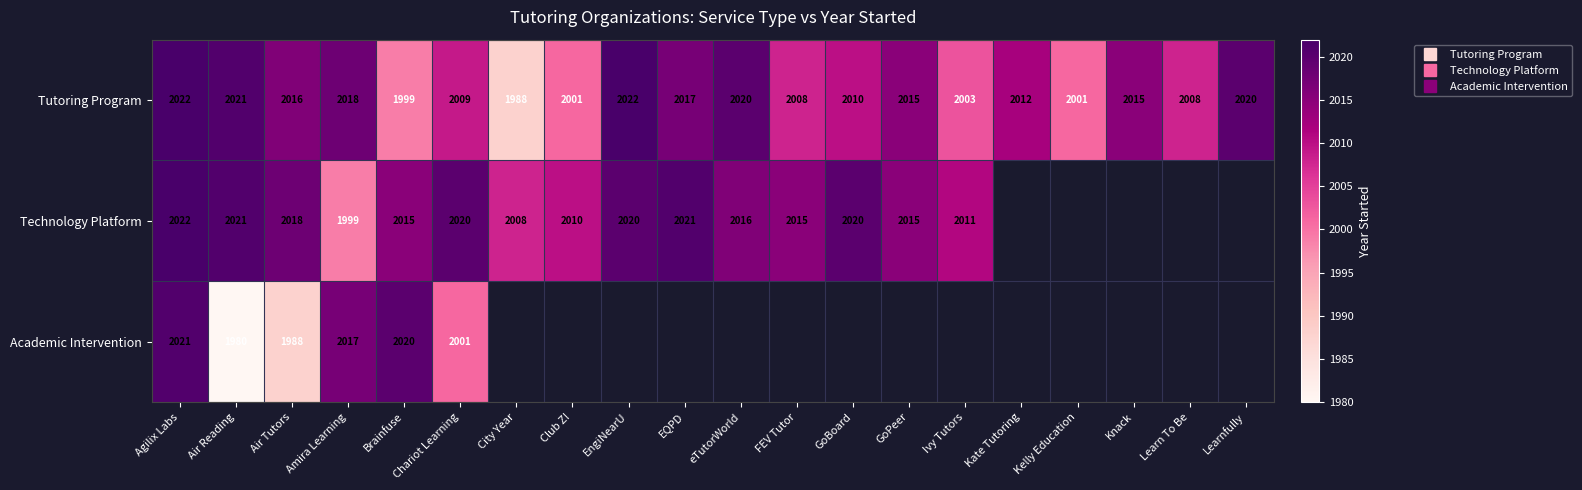

How many values in the Technology Platform series are below 2020?

9